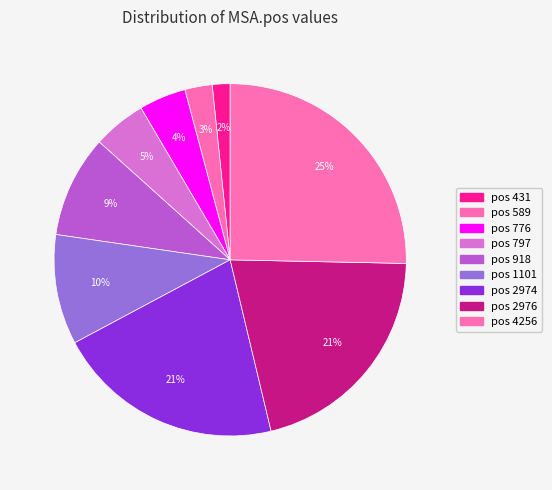

Count the number of slices in the pie.

9